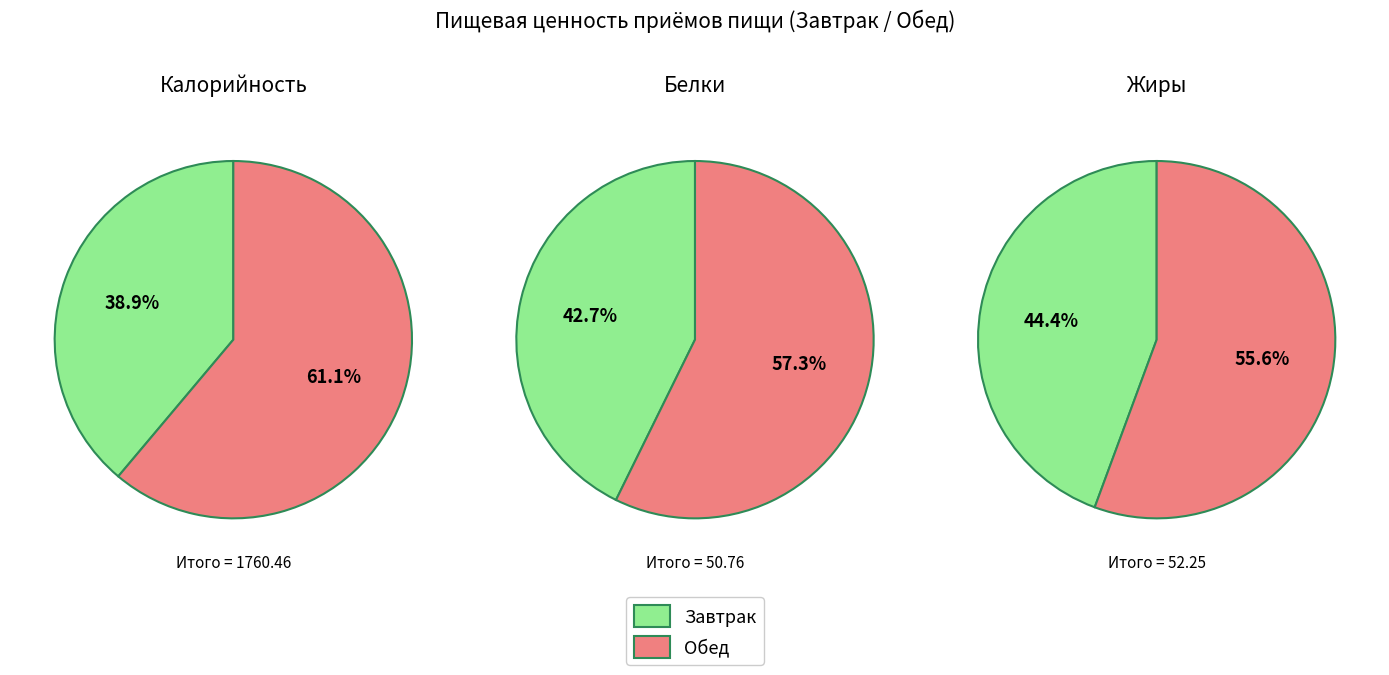

The 1 slice represents 66% of the pie. True or false?

False